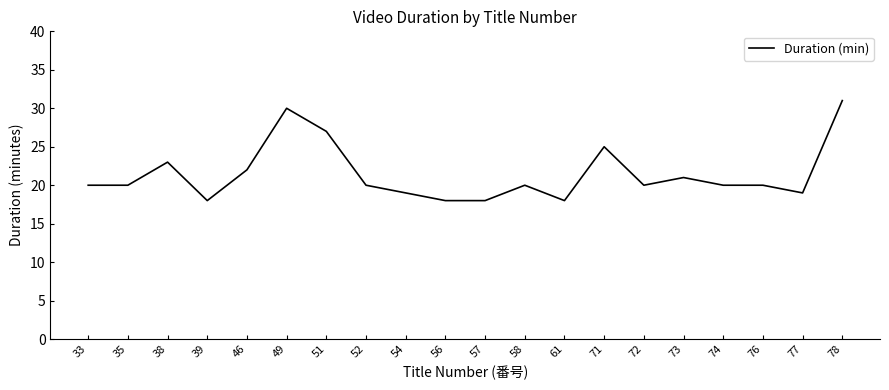

What is the ratio of the value at 49 to the value at 39?

1.7